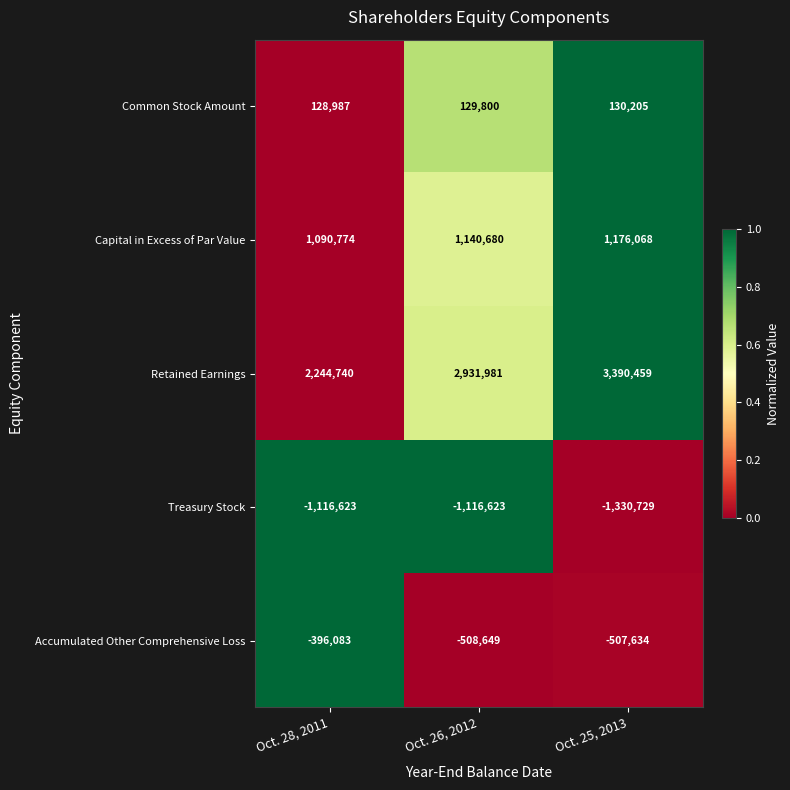

What is the difference between the Accumulated Other Comprehensive Loss values at Oct. 26, 2012 and Oct. 25, 2013?

1015